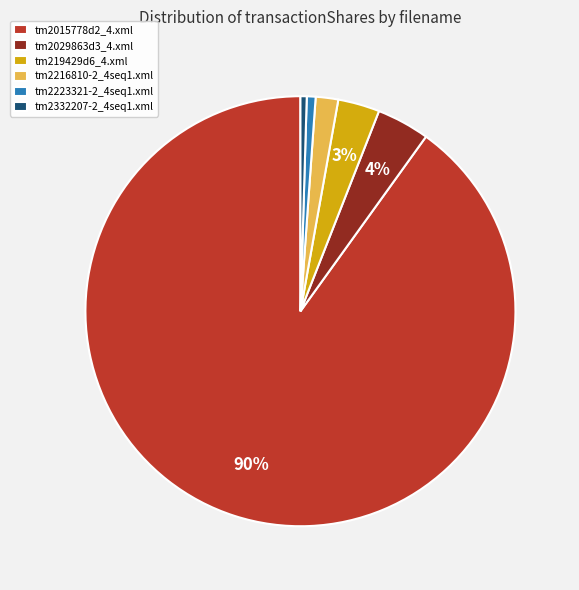

The tm2015778d2_4.xml slice represents 83% of the pie. True or false?

False